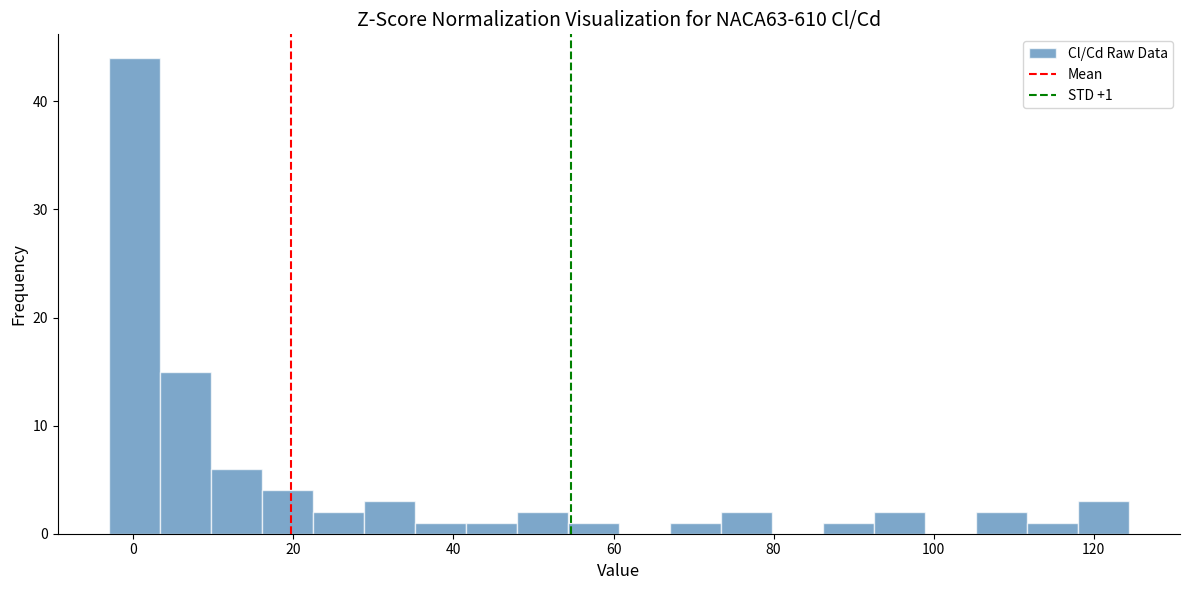

Read against the x-axis, roughly where is the centre of the tallest bar?

0